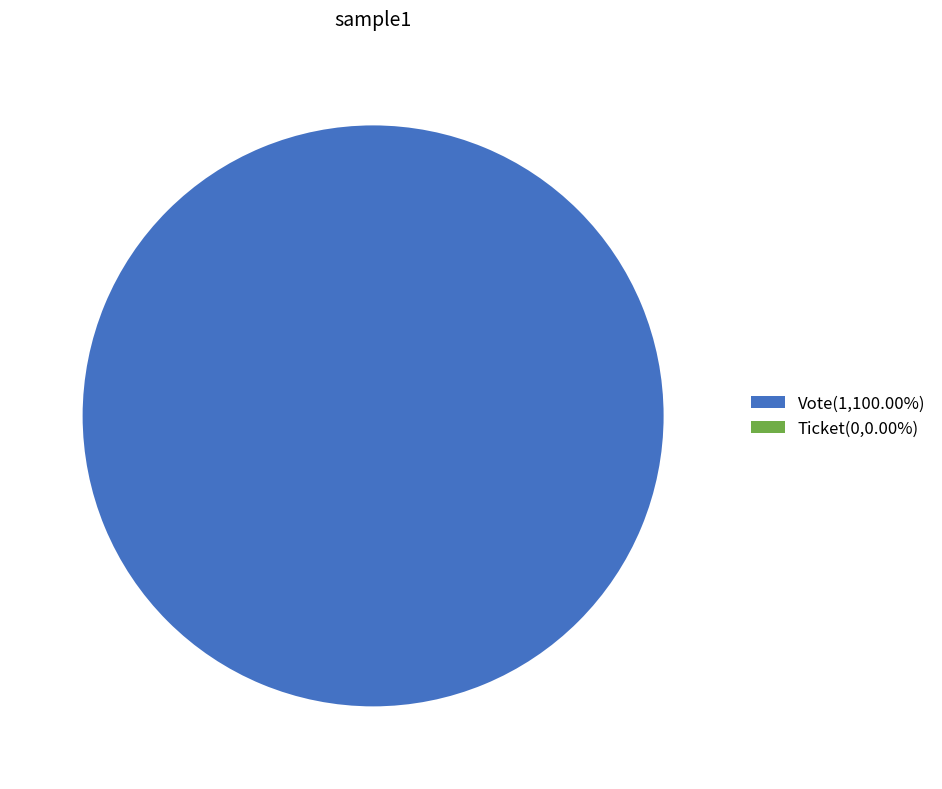

The Vote slice represents 100% of the pie. True or false?

True